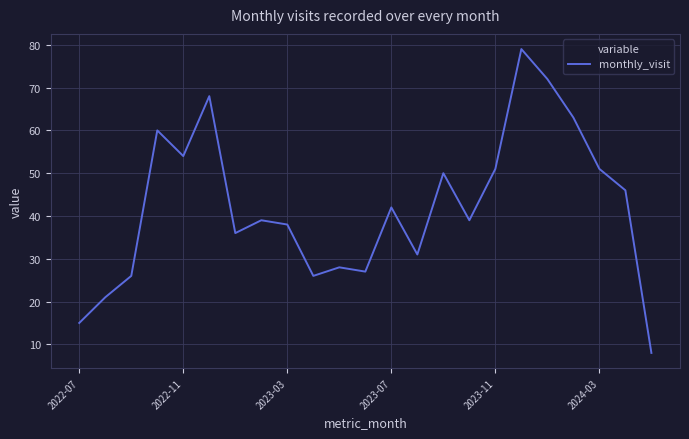

What is the minimum value shown in the chart?

8